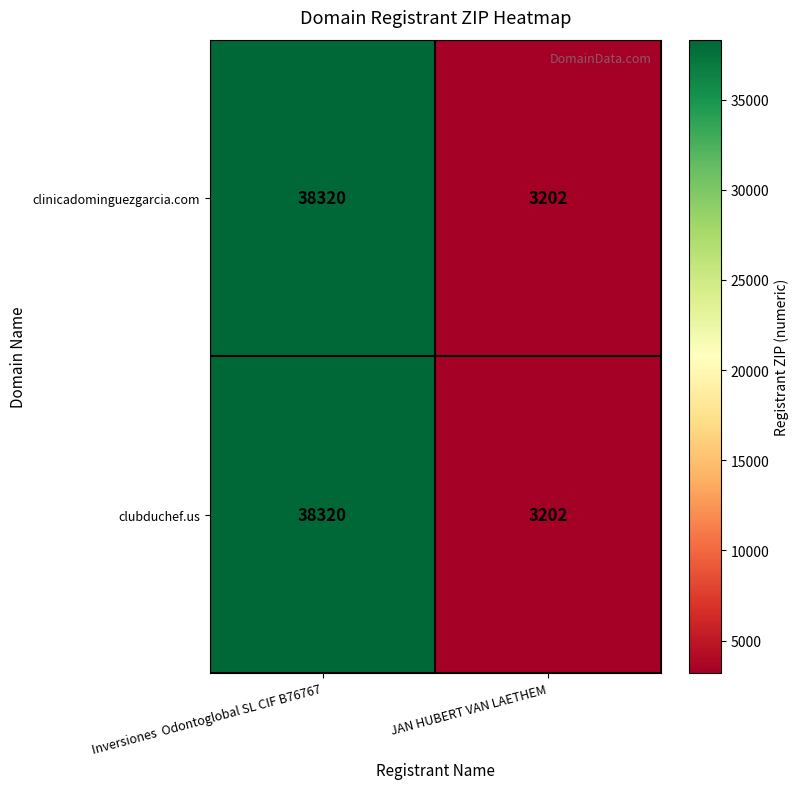

Reading left to right, what are all the values shown in this chart?

clinicadominguezgarcia.com: 38320	3202
clubduchef.us: 38320	3202